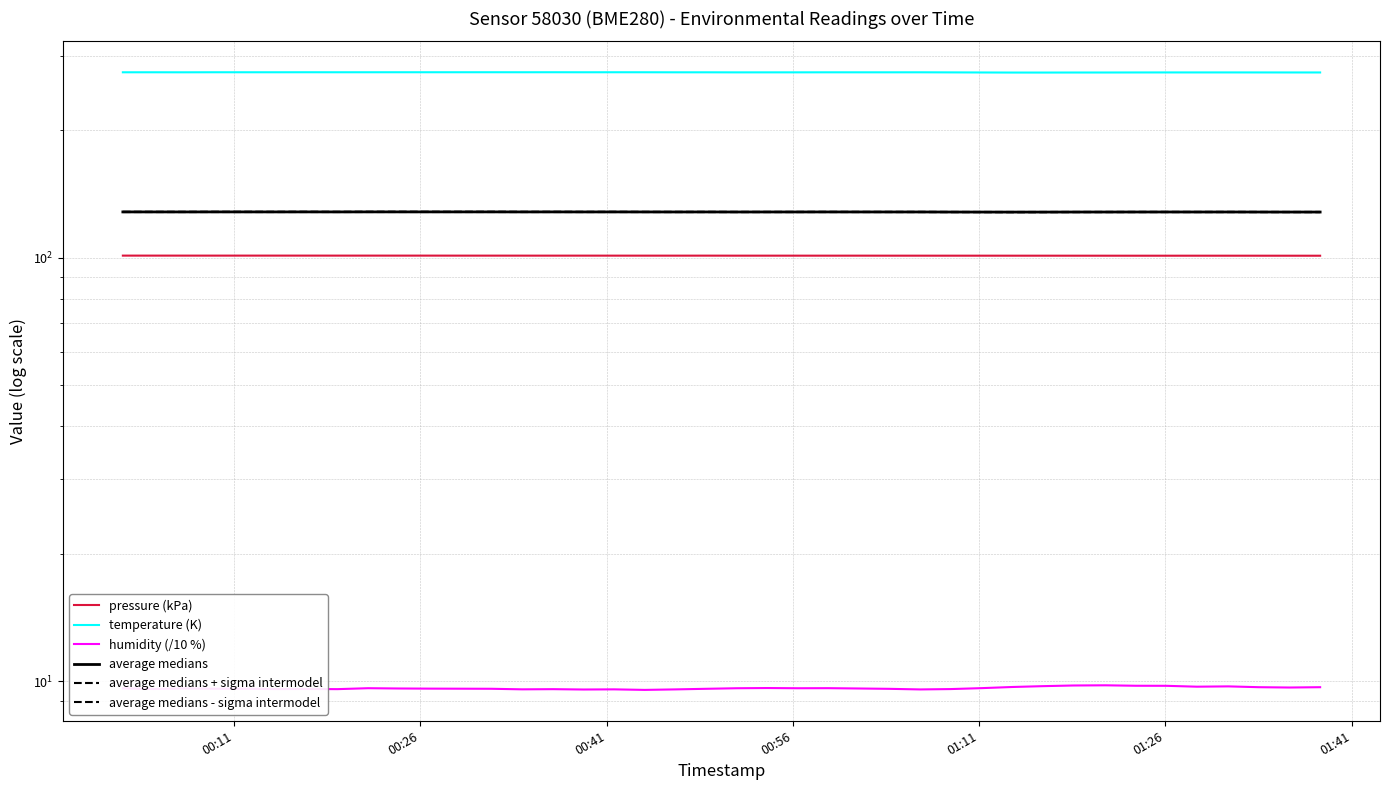

Which series has the largest total across all categories?

temperature (K)